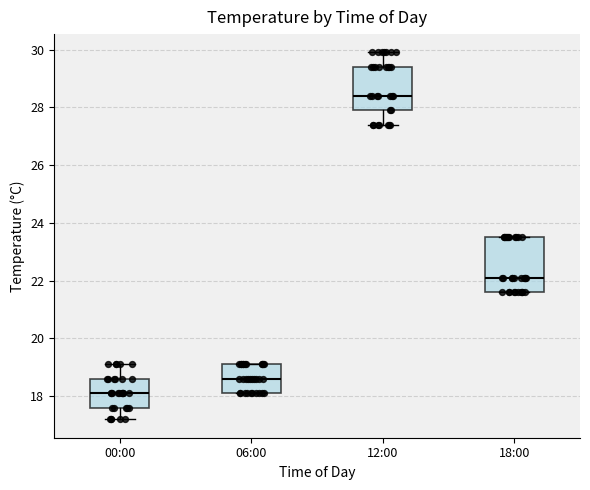

Where does the median line of the box for 00:00 sit on the y-axis? The values are not printed on the chart, so give them approximately, as read against the axis.

18.2